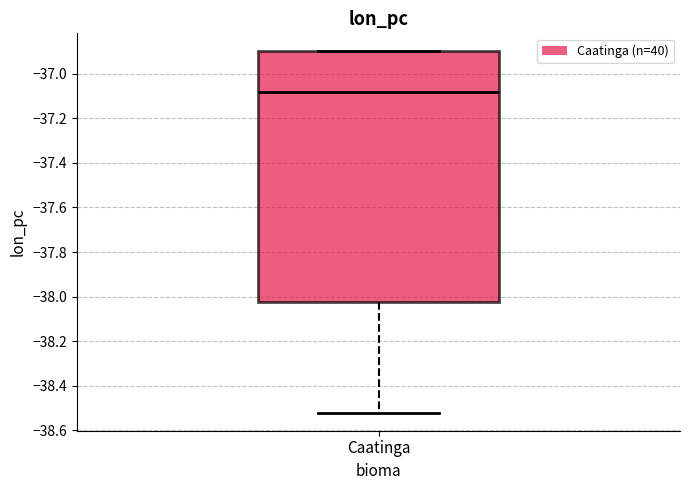

Read this box plot against the y-axis: the position of the median line, the range covered by the box, and the ends of both whiskers. The values are not printed on the chart, so give them approximately, as read against the axis.

median -37.08, box -38.02 to -36.90, whiskers -38.52 to -36.90